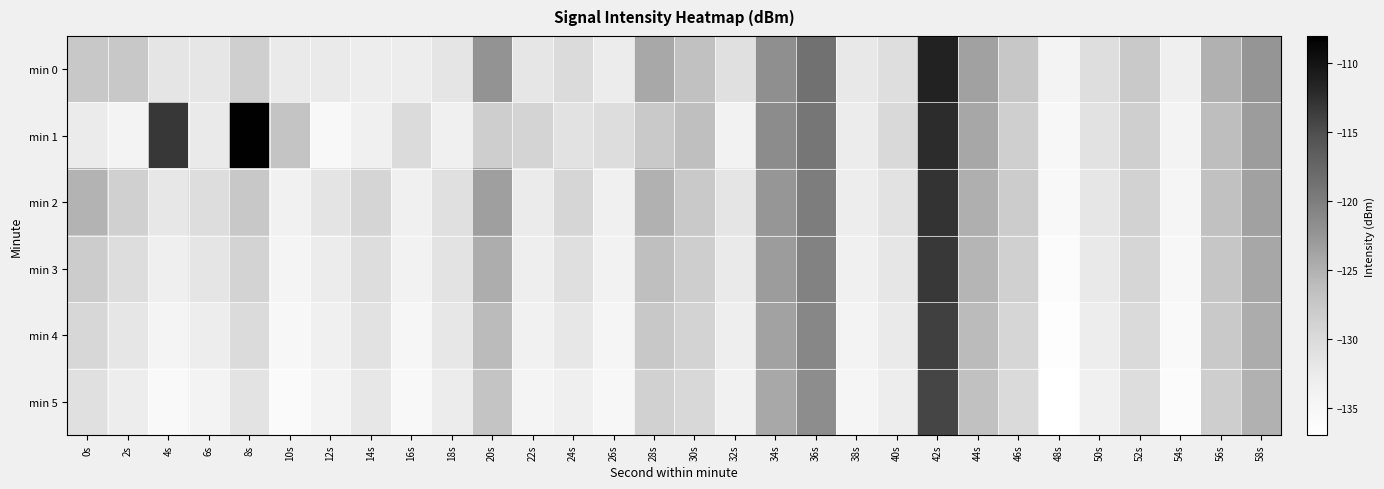

What is the spread (max minus min) of values at 58s?

2.6